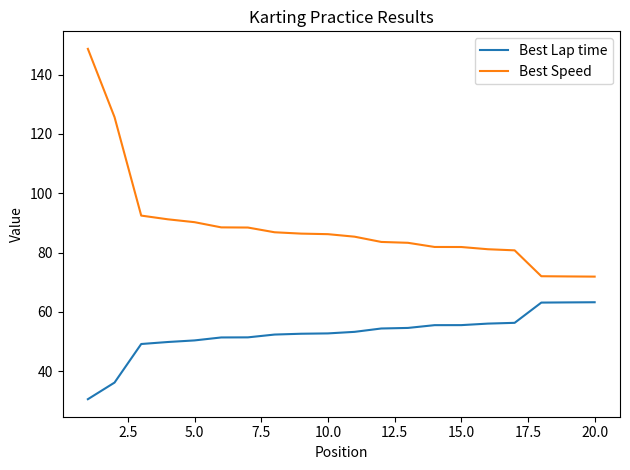

What is the difference between the second highest and second lowest values in the Best Lap time series?

27.0